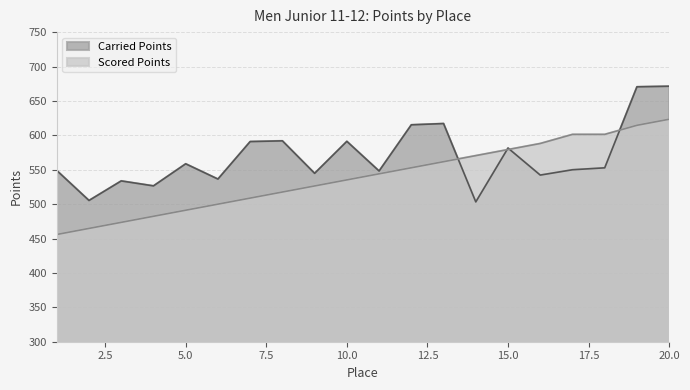

What is the average value of the Carried Points series?

569.0